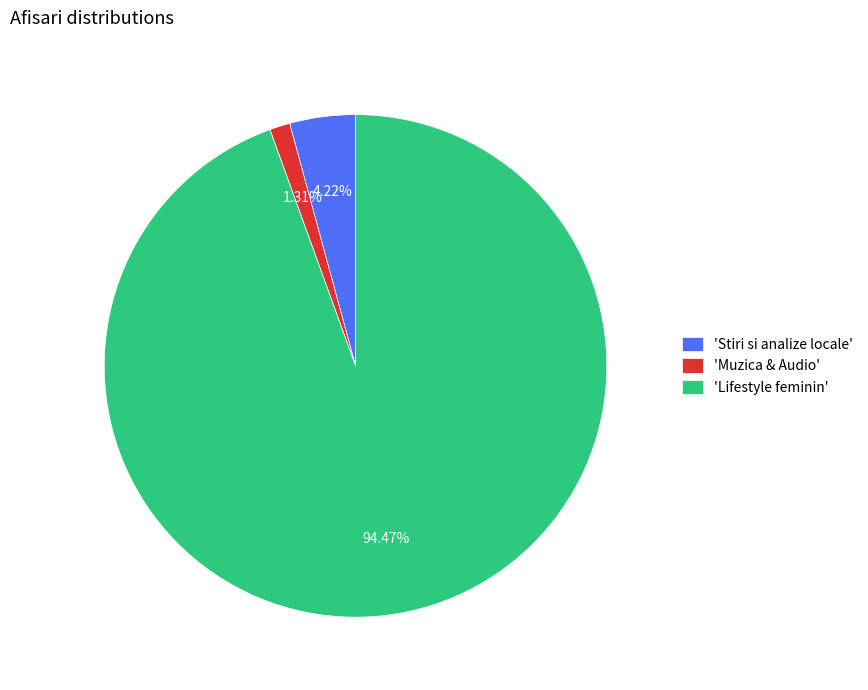

Combined, do 'Lifestyle feminin' and 'Stiri si analize locale' account for over 50%?

Yes